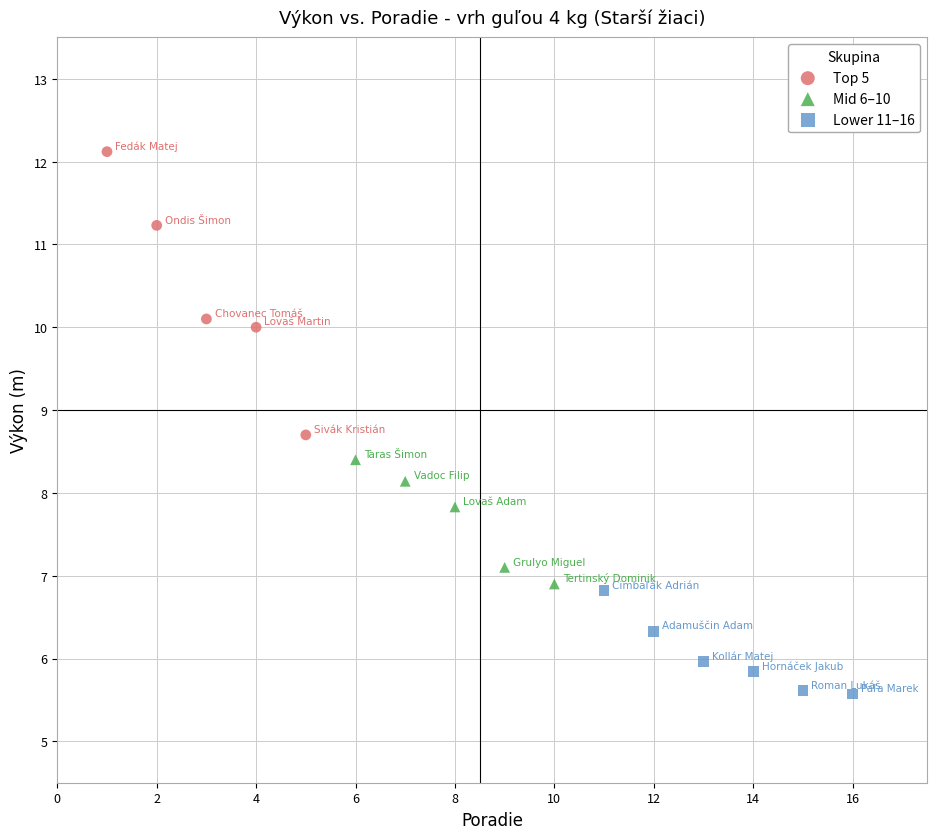

Which series reaches the maximum Y coordinate?

Top 5